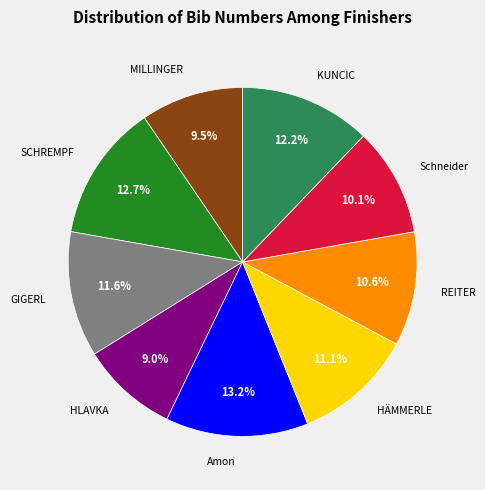

Does GIGERL account for over 50% of the chart?

No